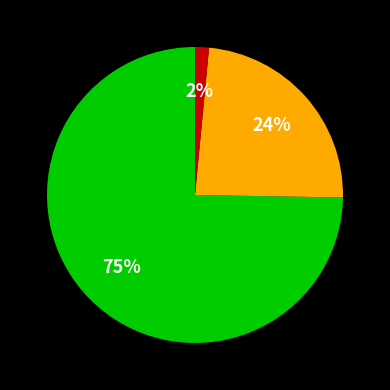

To the nearest percent, what is the average slice percentage?

33%